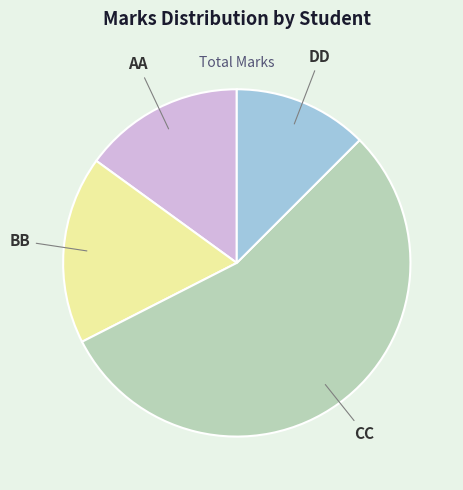

Do DD and BB together represent more than half of the pie?

No